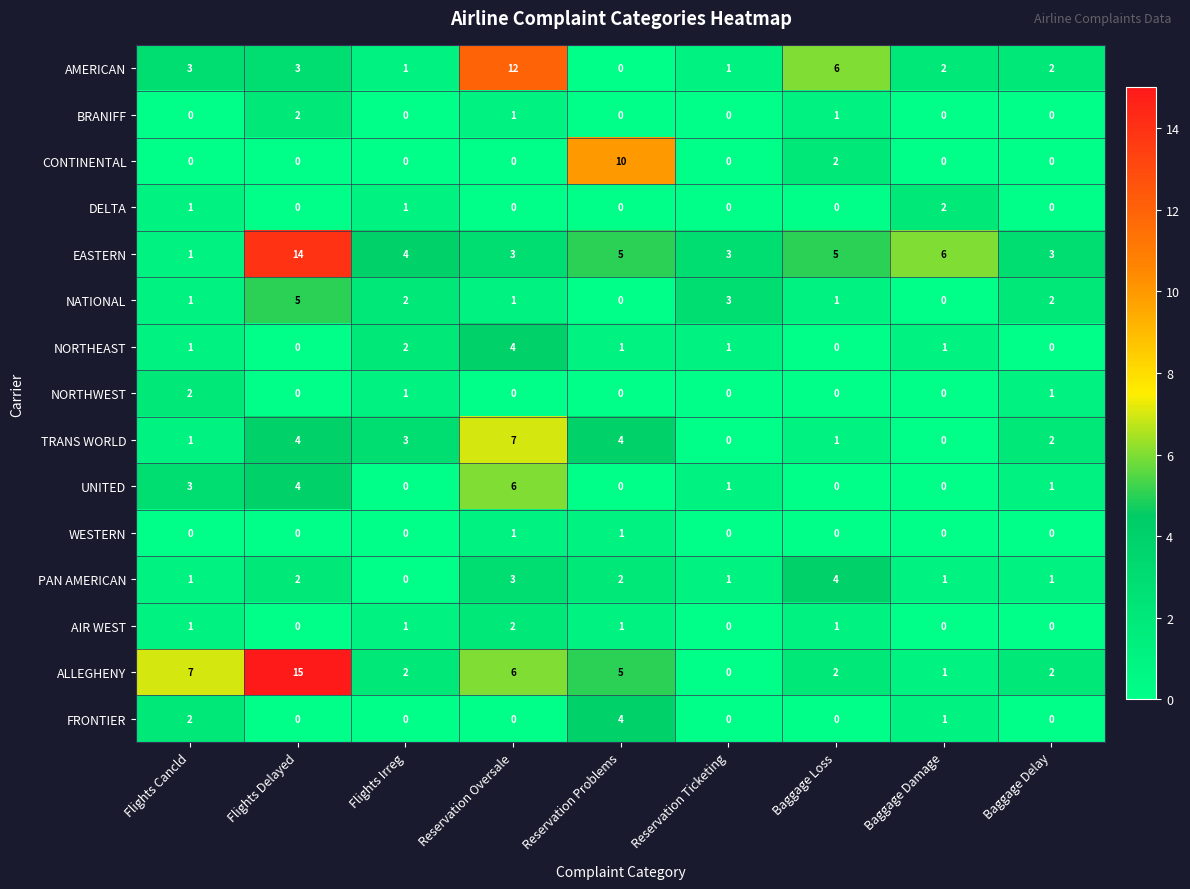

What is the sum of all NORTHEAST values?

10